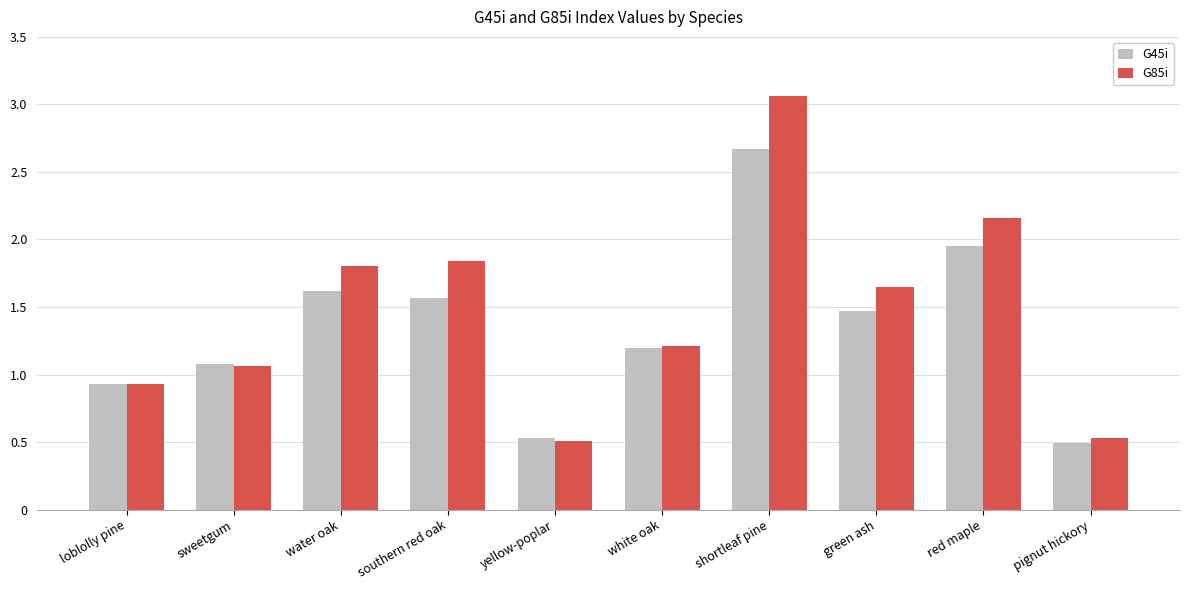

What is the average value of the G85i series?

1.5